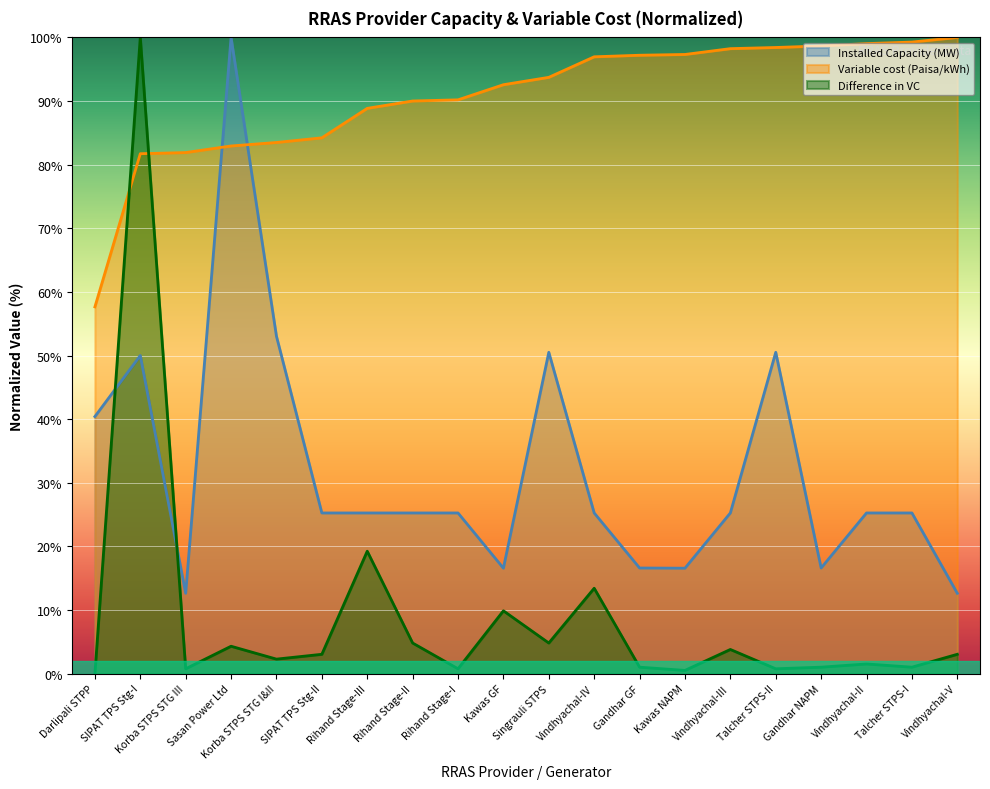

What is the minimum value for Installed Capacity (MW)?

12.6